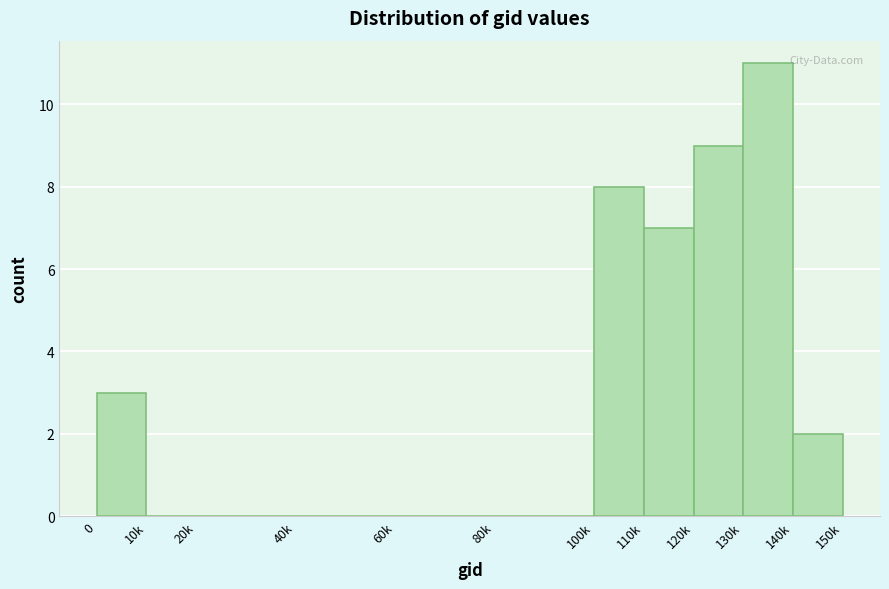

Reading right to left, list all the values displayed in this chart.

140k=2	130k=11	120k=9	110k=7	100k=8	80k=0	60k=0	40k=0	20k=0	10k=0	0=3